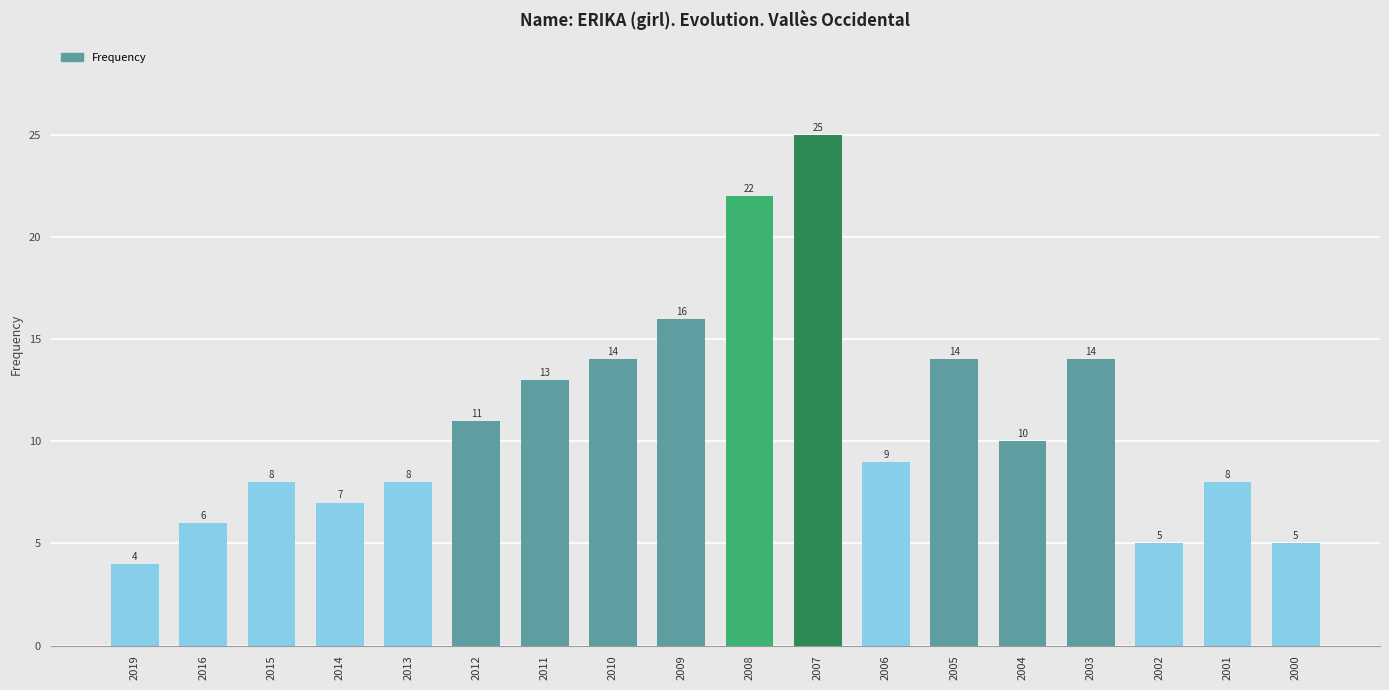

Which has a higher value, 2011 or 2002?

2011